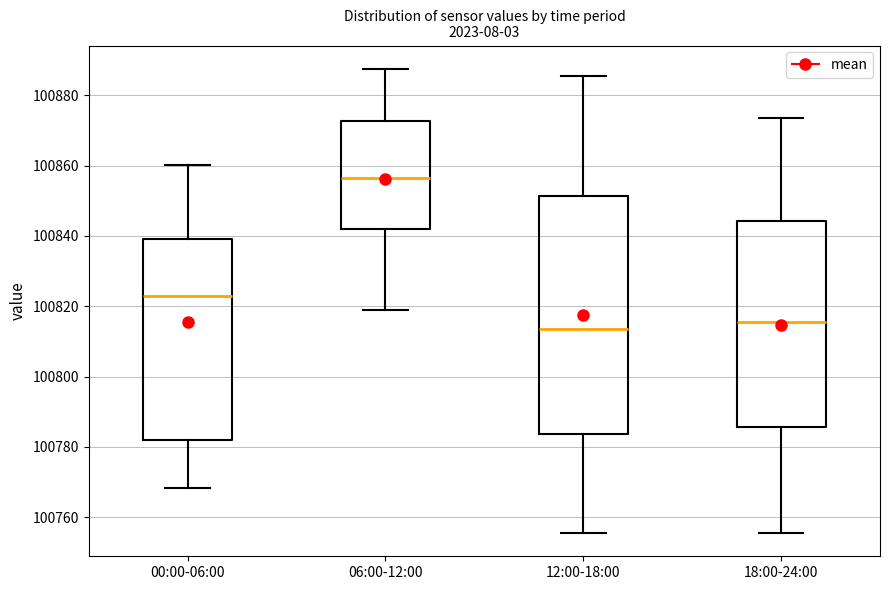

Reading left to right, transcribe this box plot: for each box, give where its median line is, the range the box spans, and where its two whiskers end, as read against the y-axis. The values are not printed on the chart, so give them approximately, as read against the axis.

00:00-06:00: median 100822, box 100782 to 100840, whiskers 100768 to 100860
06:00-12:00: median 100856, box 100842 to 100872, whiskers 100818 to 100888
12:00-18:00: median 100814, box 100784 to 100852, whiskers 100756 to 100886
18:00-24:00: median 100816, box 100786 to 100844, whiskers 100756 to 100874